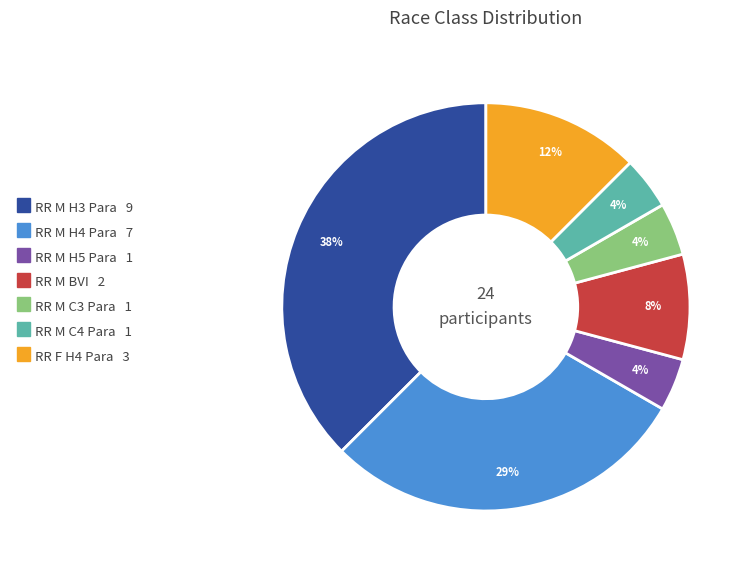

To the nearest percent, what portion does RR M C4 Para represent?

4%